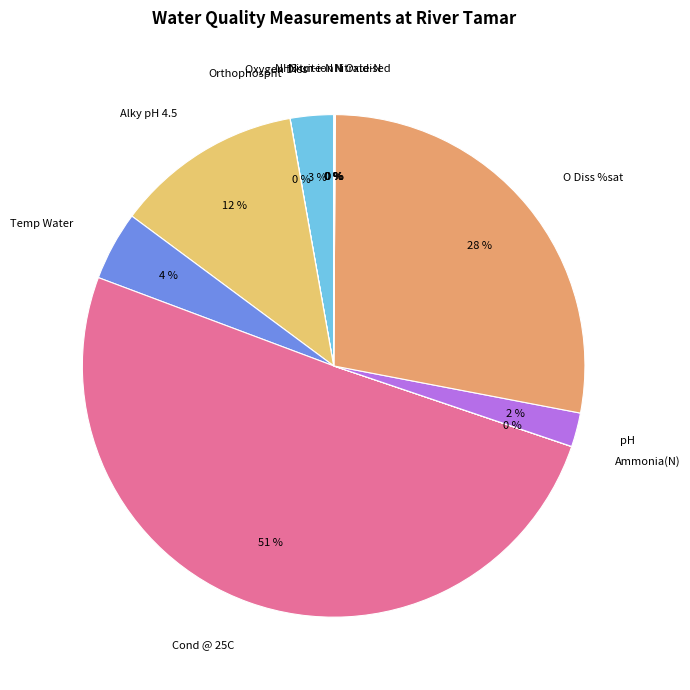

To the nearest percent, what percentage of the pie is Temp Water?

4%